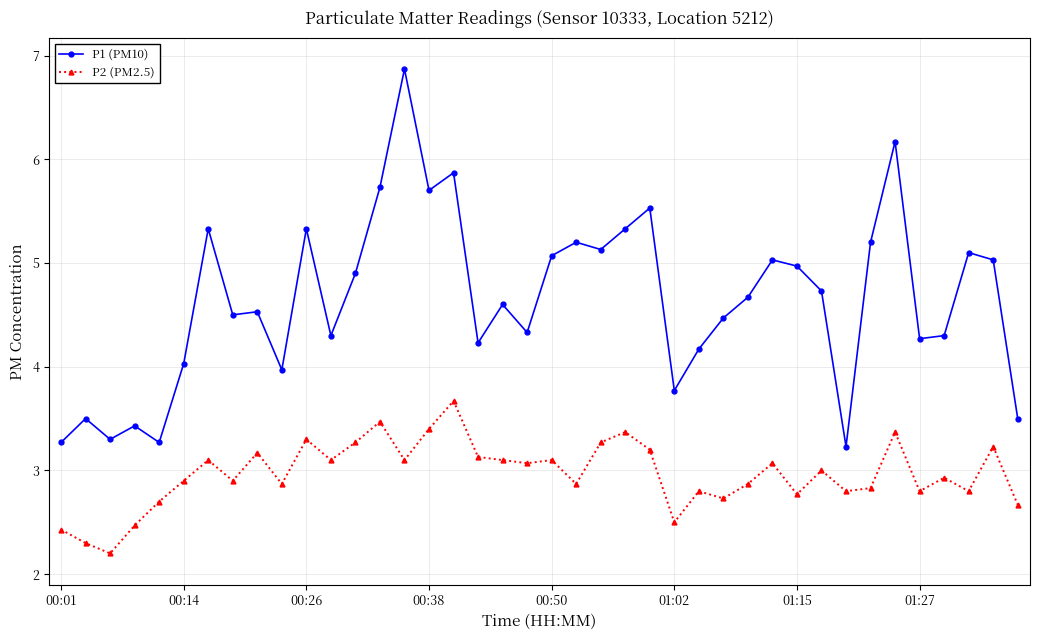

How many lines are shown in the chart?

2